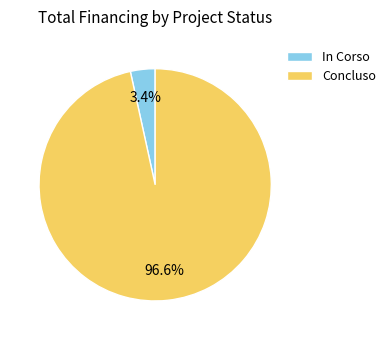

Rank the categories by value from highest to lowest.

Concluso, In Corso